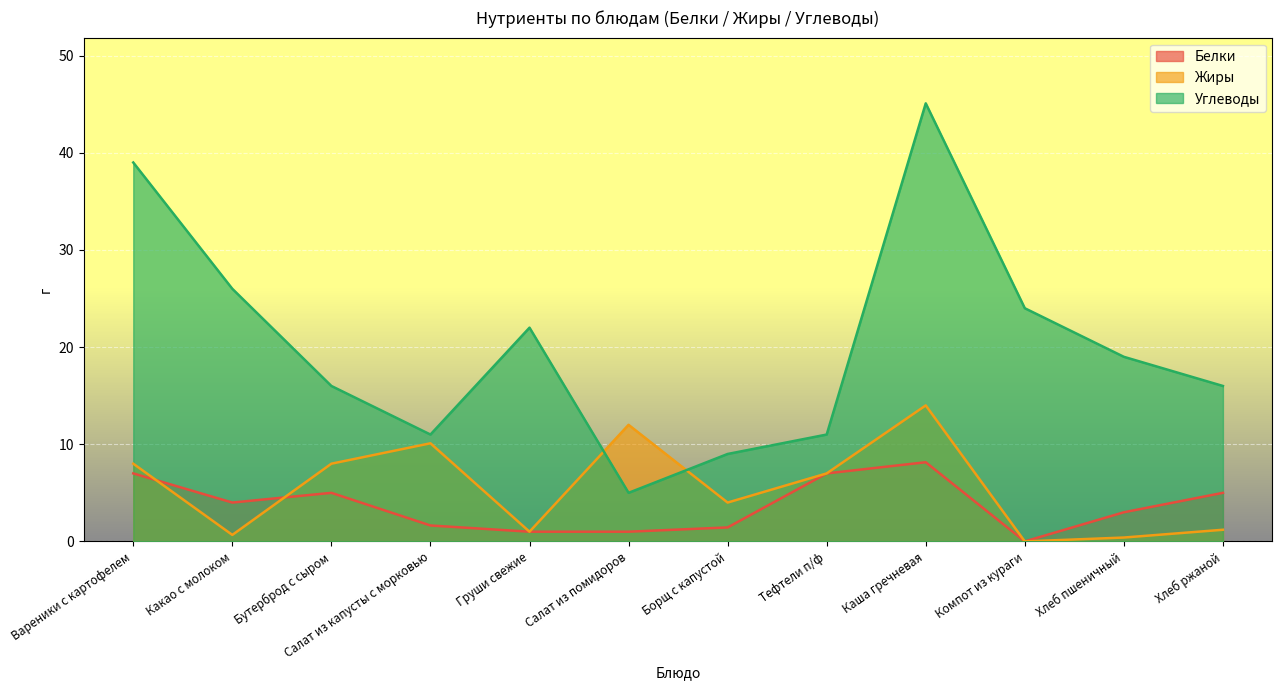

How many interior local peaks does the Белки series have?

2